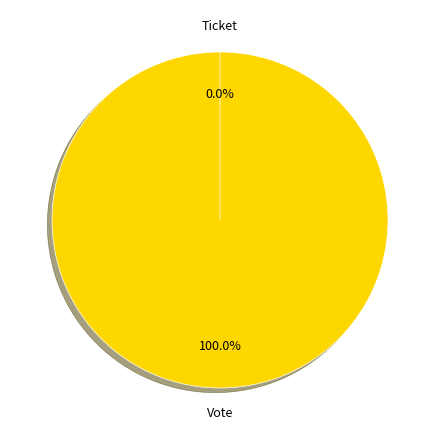

How many segments does this pie chart have?

2